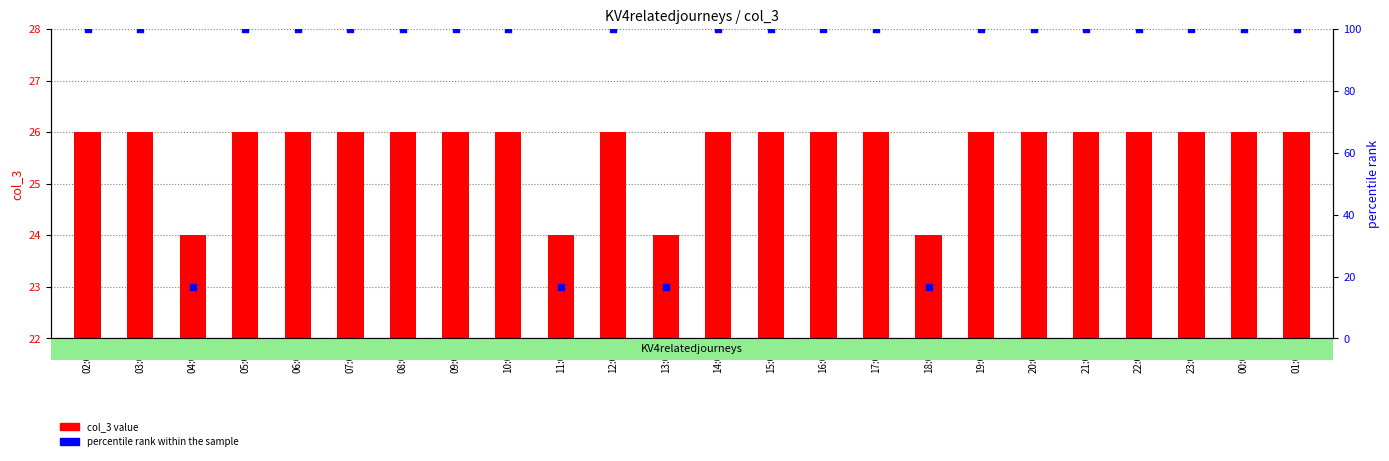

Is the value of col_3 value at 01:00 greater than the value of percentile rank within the sample at 06:00?

No